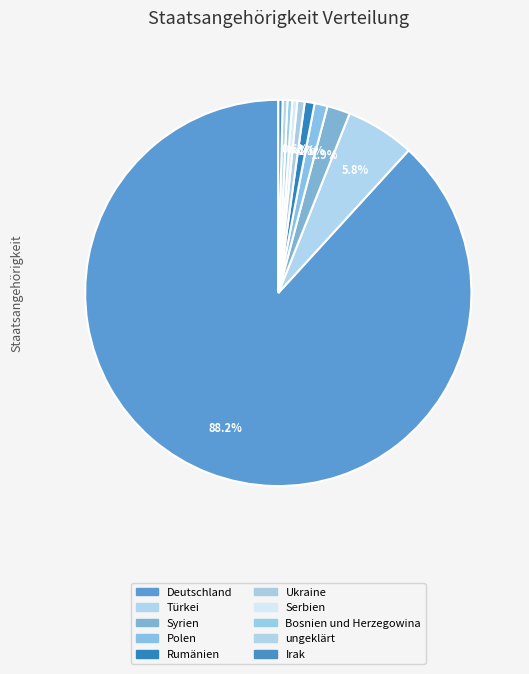

Rank the categories by value from highest to lowest.

Deutschland, Türkei, Syrien, Polen, Rumänien, Ukraine, Serbien, Bosnien und Herzegowina, ungeklärt, Irak